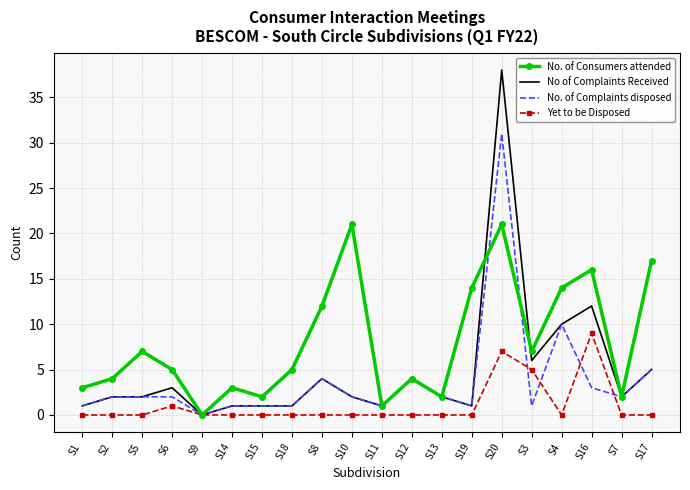

What is the total value across all series at S19?

16